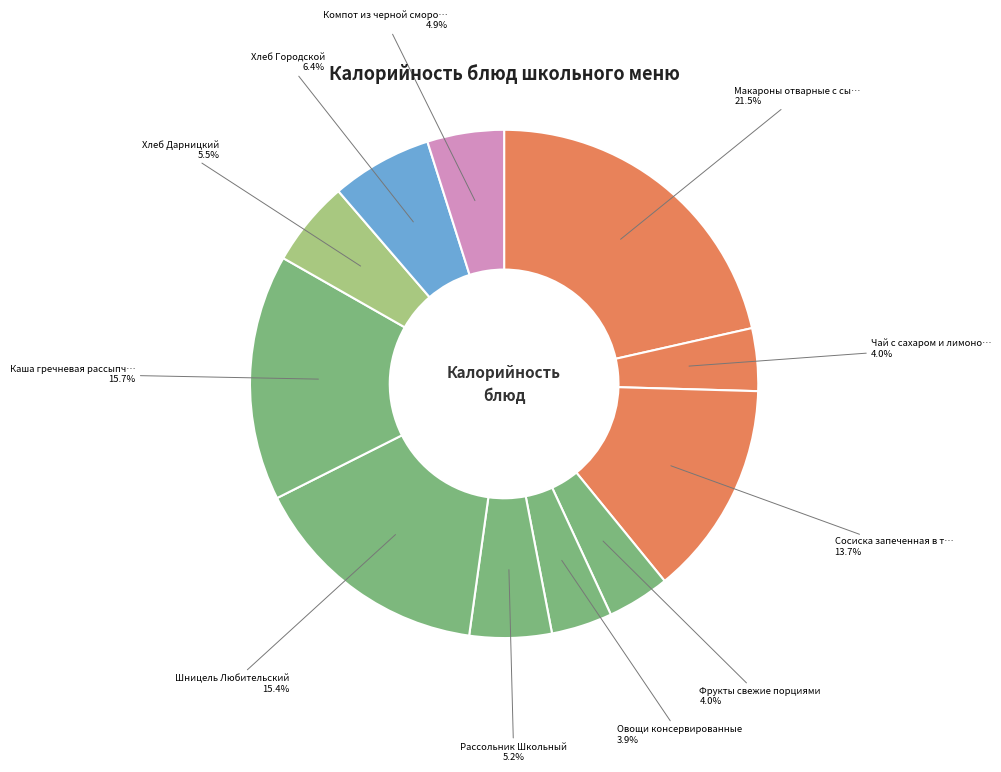

To the nearest percent, what is the average slice percentage?

9%